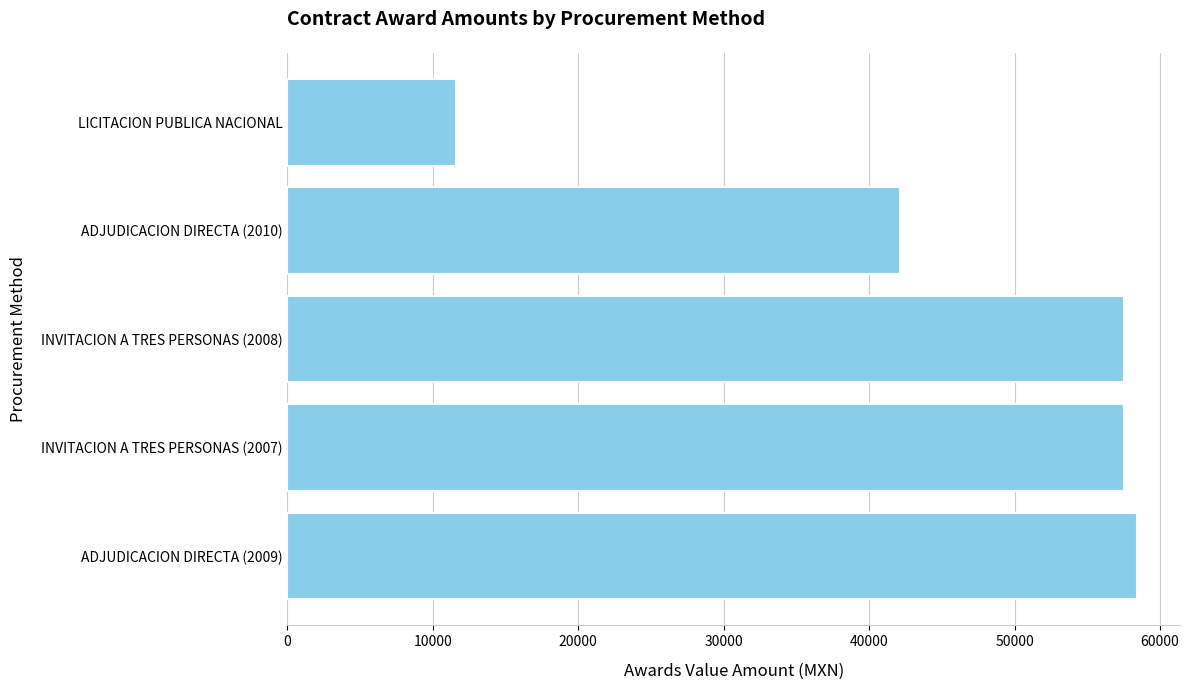

What is the sum of all values?

227210.9